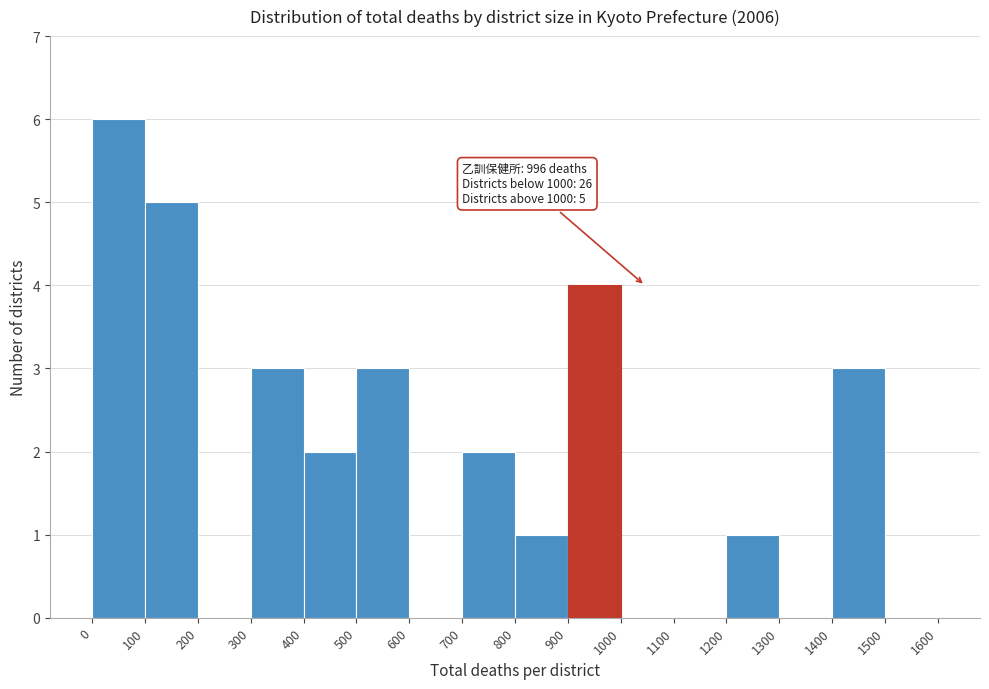

Over which range of the x-axis is the bar tallest?

0 to 100